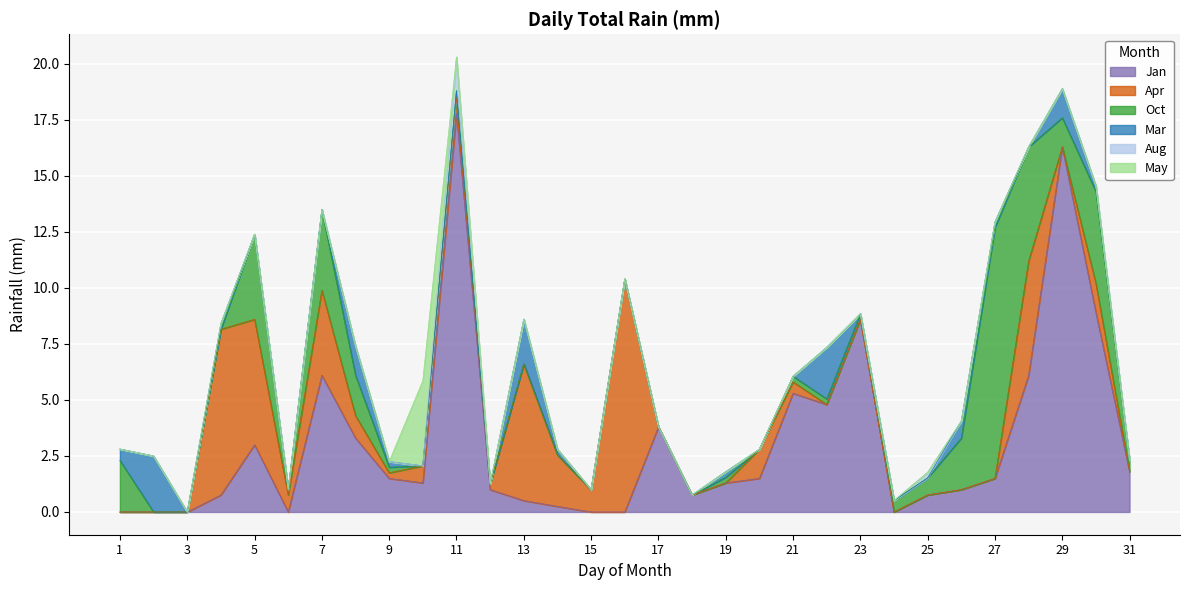

Is the value of May at 11 greater than the value of Oct at 11?

No